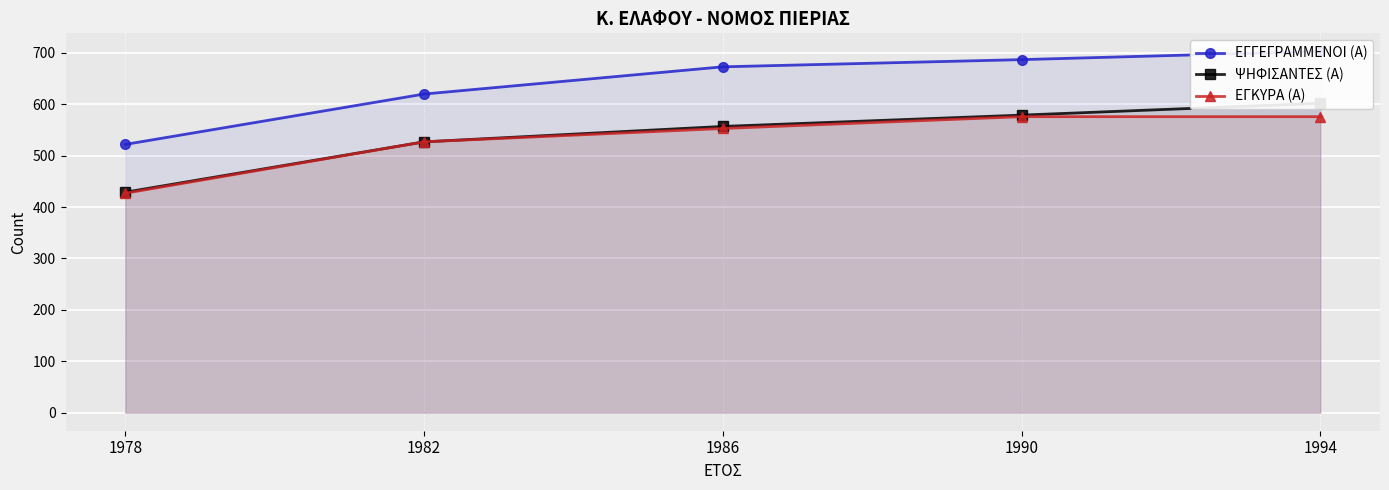

How many distinct data groups are displayed?

3